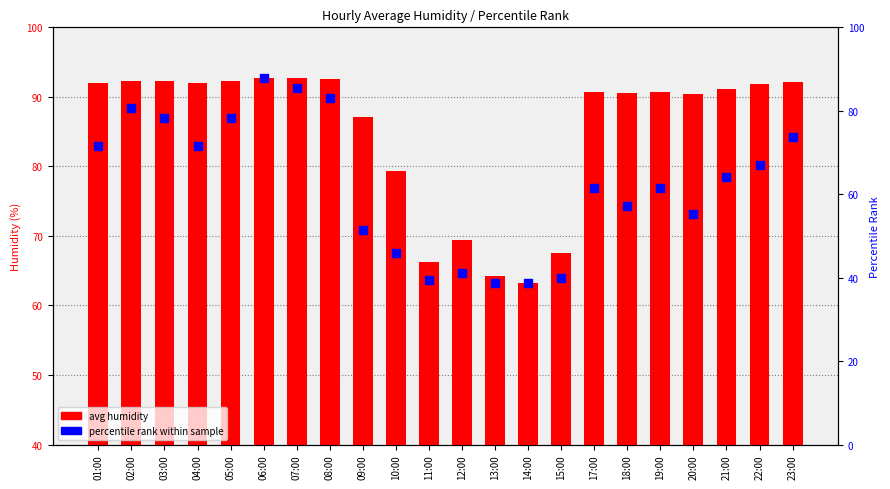

What are all the series names shown in the legend?

avg humidity, percentile rank within sample